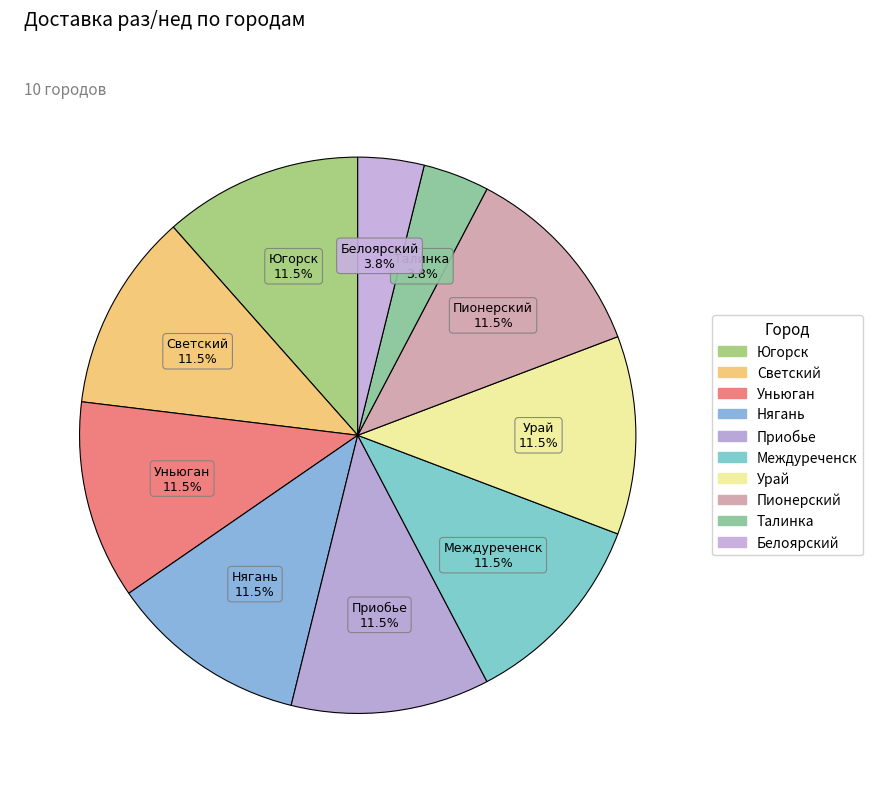

How many slices are in this pie chart?

10